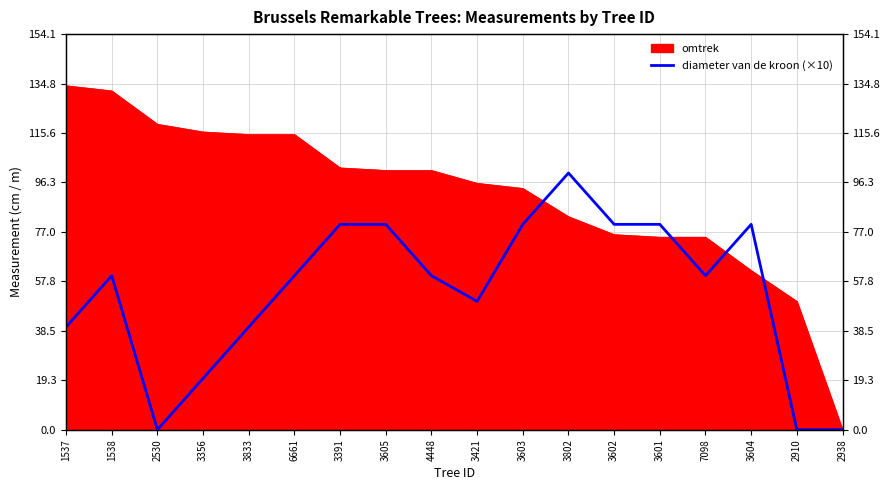

What is the difference between the maximum and second lowest values?

100